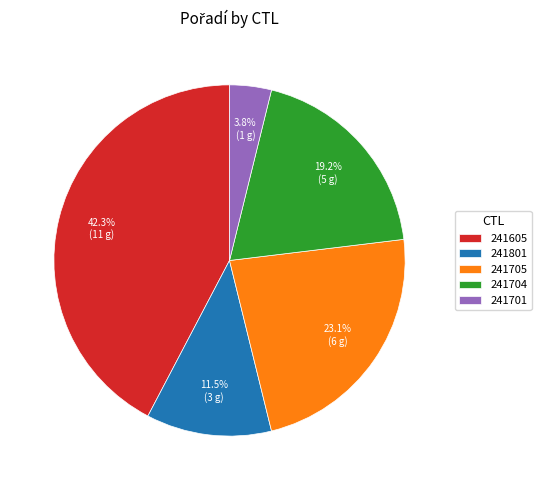

Which has a higher value, 241801 or 241605?

241605